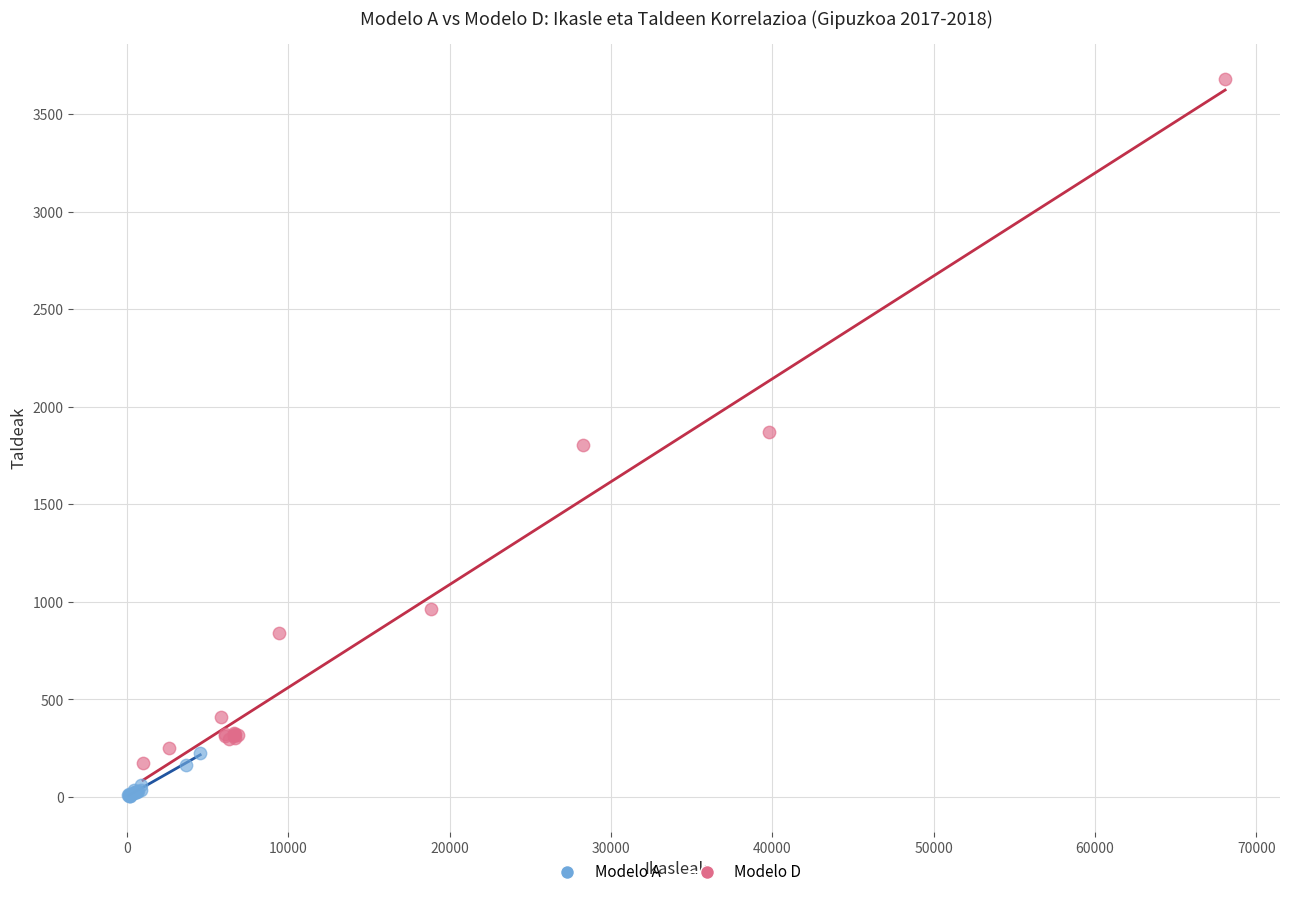

Which series contains the highest Y value?

Modelo D